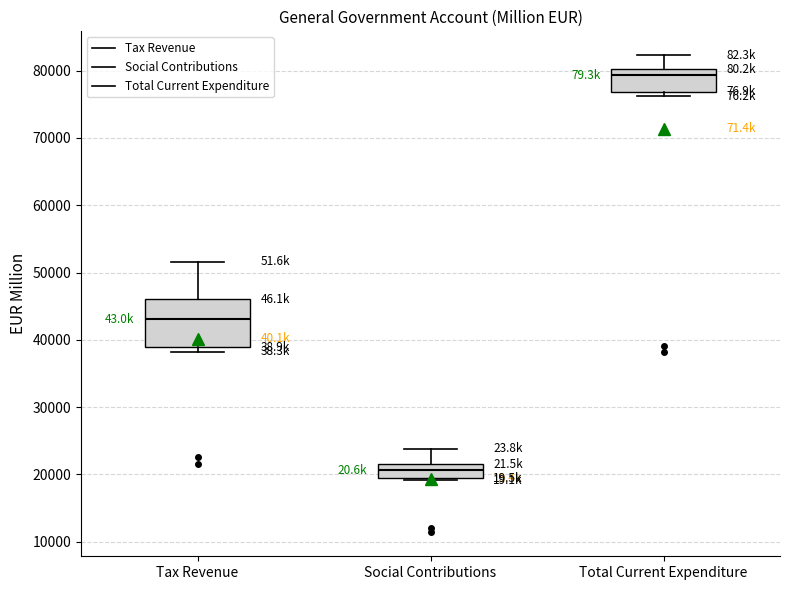

Reading left to right, read every box against the y-axis: the position of its median line, the range the box covers, and the ends of its whiskers. The values are not printed on the chart, so give them approximately, as read against the axis.

Tax Revenue: median 43000, box 39000 to 46000, whiskers 38000 to 52000
Social Contributions: median 21000, box 19000 to 22000, whiskers 19000 (just below the box's lower edge) to 24000
Total Current Expenditure: median 79000, box 77000 to 80000, whiskers 76000 to 82000